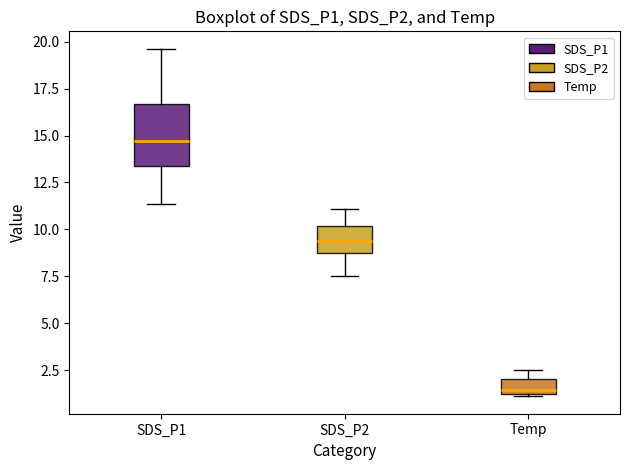

Reading left to right, transcribe this box plot: for each box, give where its median line is, the range the box spans, and where its two whiskers end, as read against the y-axis. The values are not printed on the chart, so give them approximately, as read against the axis.

SDS_P1: median 14.5, box 13.5 to 16.5, whiskers 11.5 to 19.5
SDS_P2: median 9.5, box 8.5 to 10.0, whiskers 7.5 to 11.0
Temp: median 1.5, box 1.0 to 2.0, whiskers 1.0 to 2.5